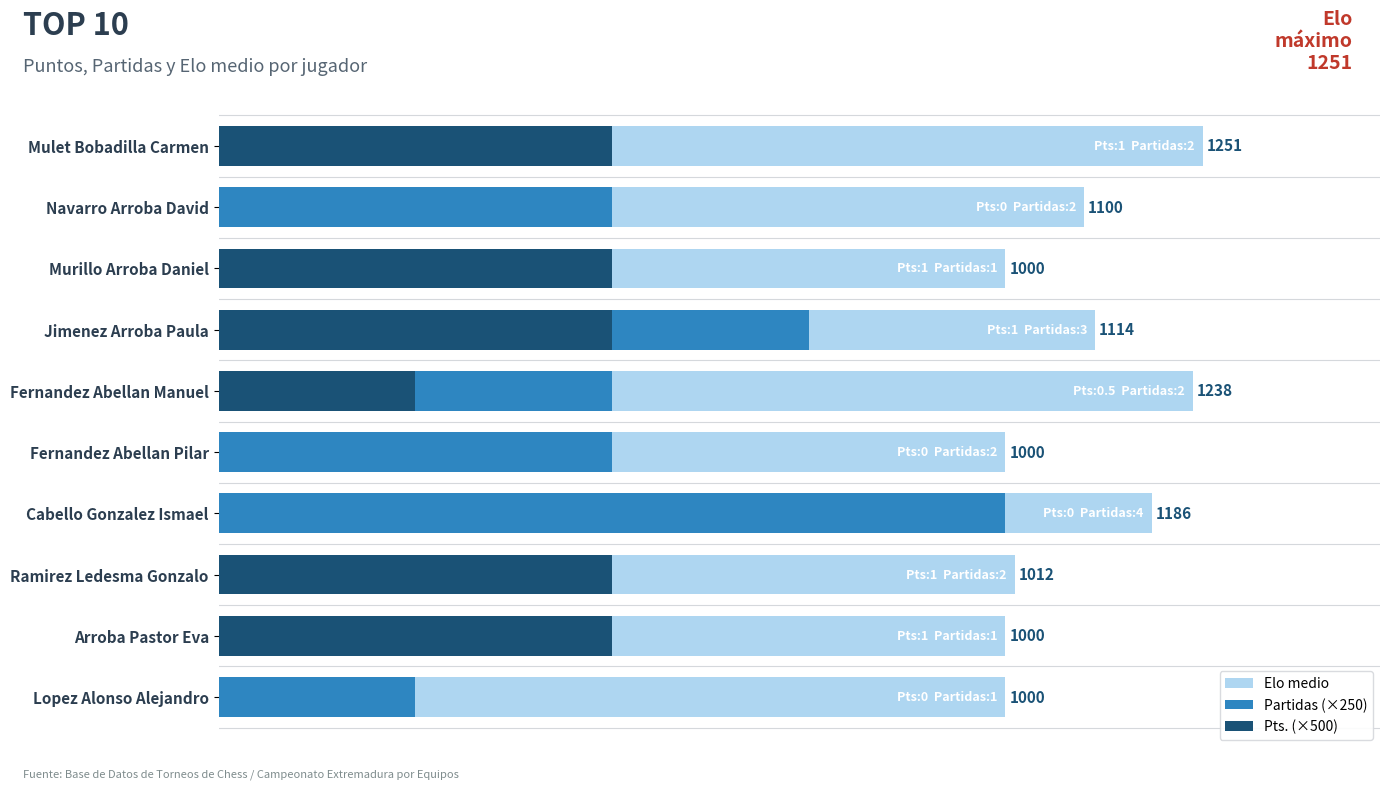

Reading left to right, transcribe all the data shown in this chart.

Elo medio: 1251	1100	1000	1114	1238	1000	1186	1012	1000	1000
Partidas (×250): 500	500	250	750	500	500	1000	500	250	250
Pts. (×500): 500	0	500	500	250	0	0	500	500	0